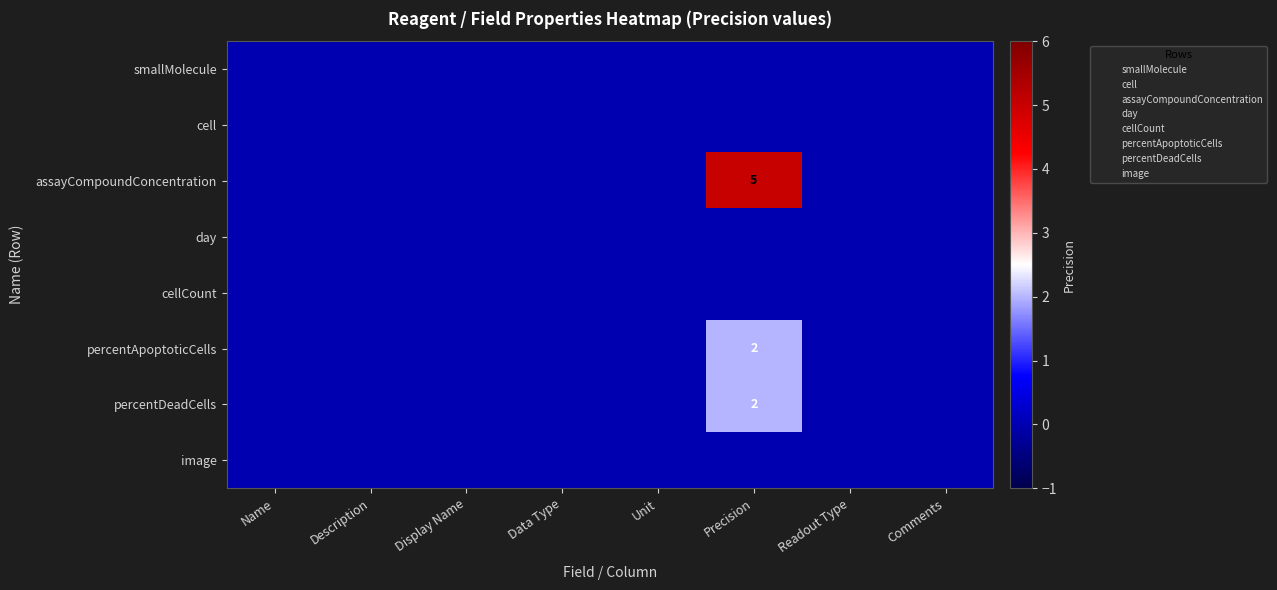

At Data Type, list the series in order from smallest to largest.

smallMolecule, cell, assayCompoundConcentration, day, cellCount, percentApoptoticCells, percentDeadCells, image